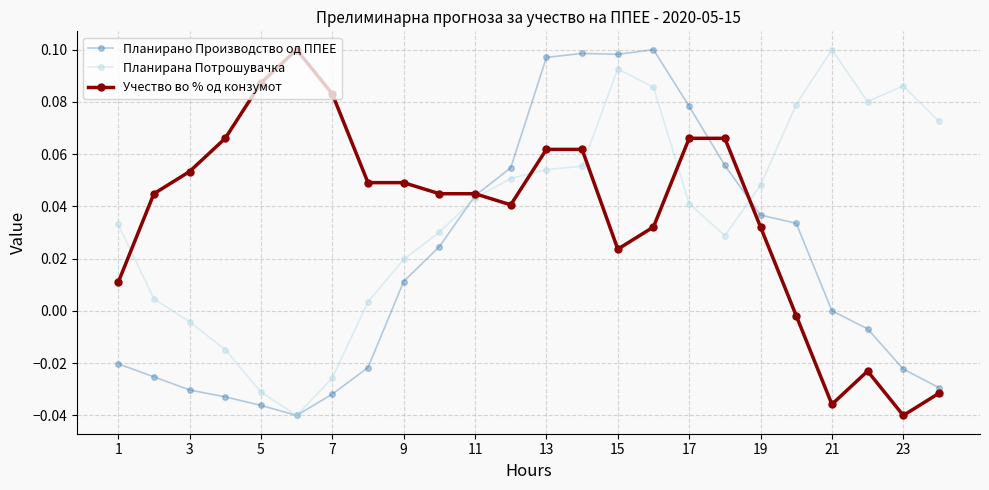

Does the chart have visible grid lines?

Yes